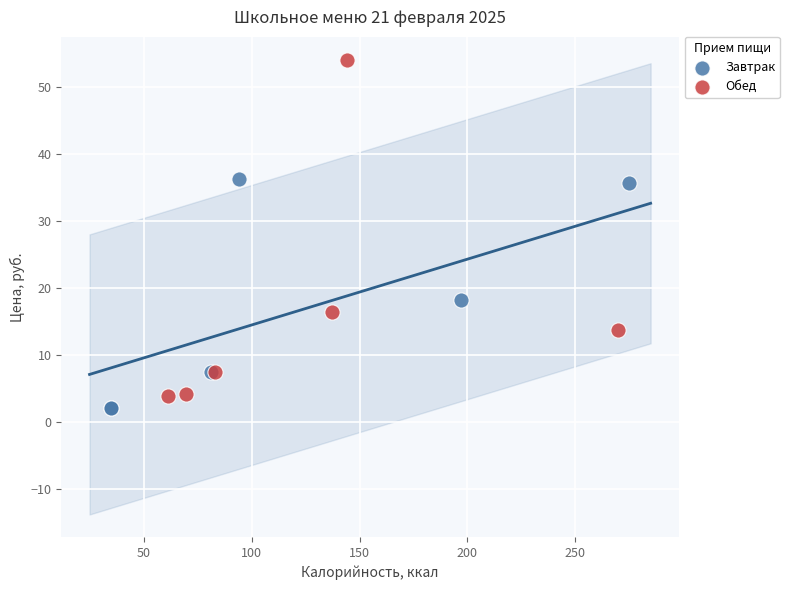

Which series contains the highest Y value?

Обед